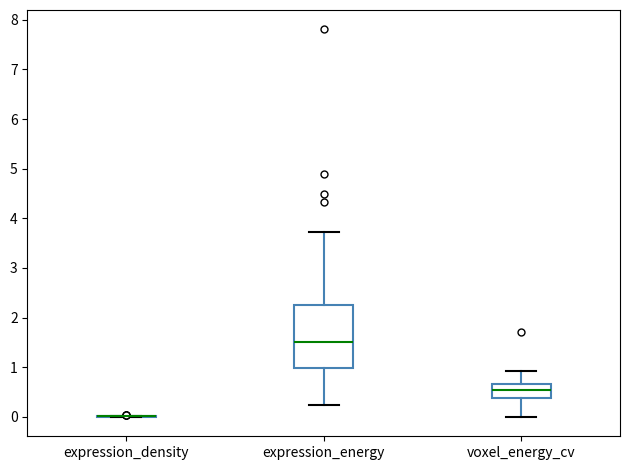

Reading left to right, transcribe this box plot: for each box, give where its median line is, the range the box spans, and where its two whiskers end, as read against the y-axis. The values are not printed on the chart, so give them approximately, as read against the axis.

expression_density: box collapsed to a line at 0.0, whiskers 0.0 to 0.0
expression_energy: median 1.5, box 1.0 to 2.3, whiskers 0.2 to 3.7
voxel_energy_cv: median 0.5, box 0.4 to 0.7, whiskers 0.0 to 0.9